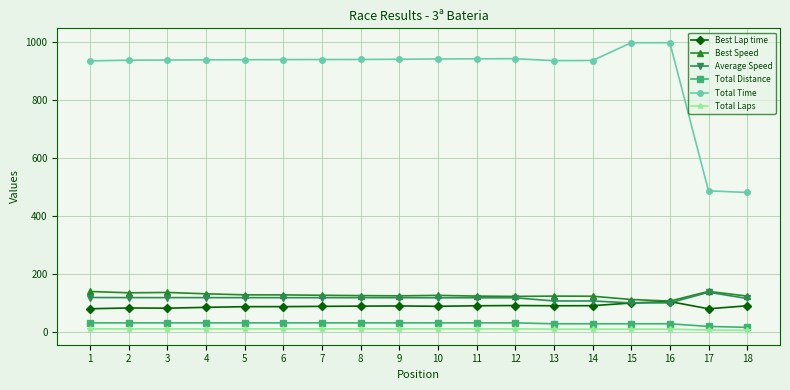

The Best Lap time series shows 88.1 at 10. True or false?

True